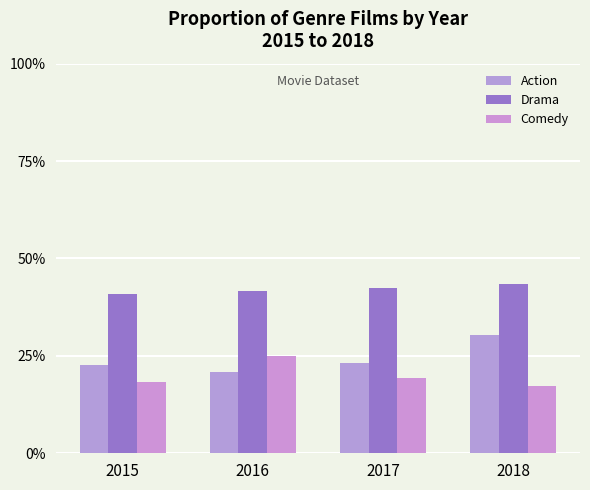

Are the bars horizontal?

No